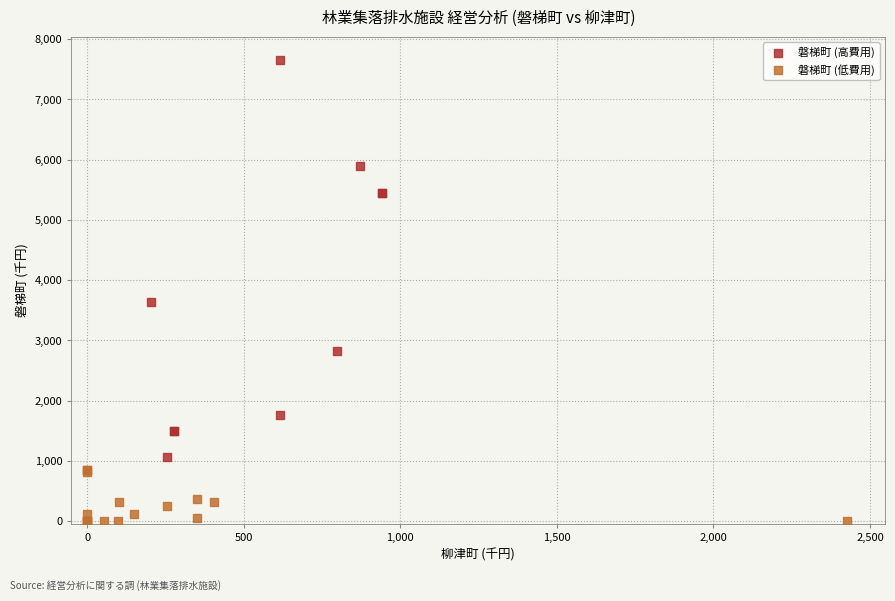

Which series reaches the minimum Y coordinate?

磐梯町 (低費用)